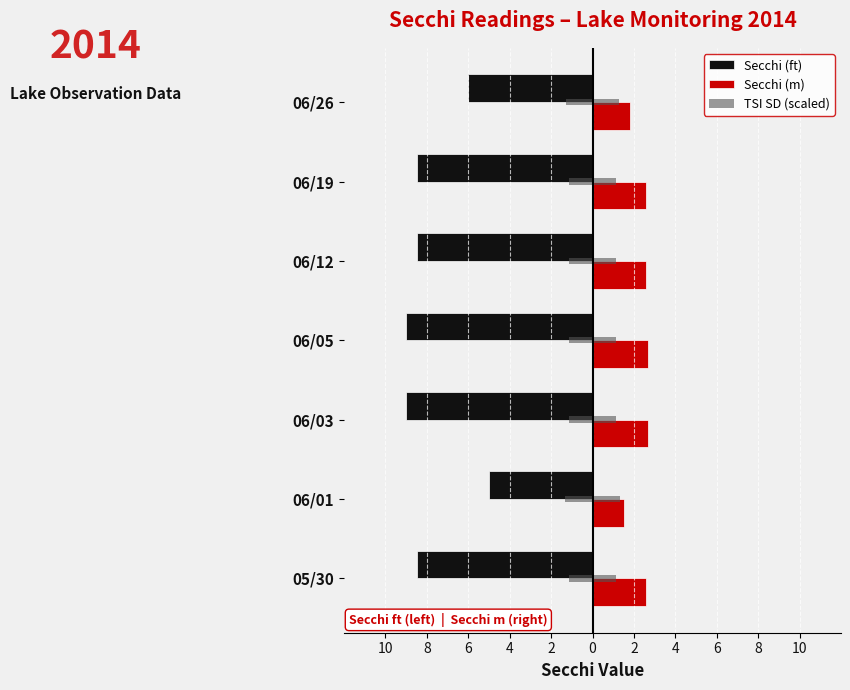

How many values in the Secchi (m) series exceed 2?

5